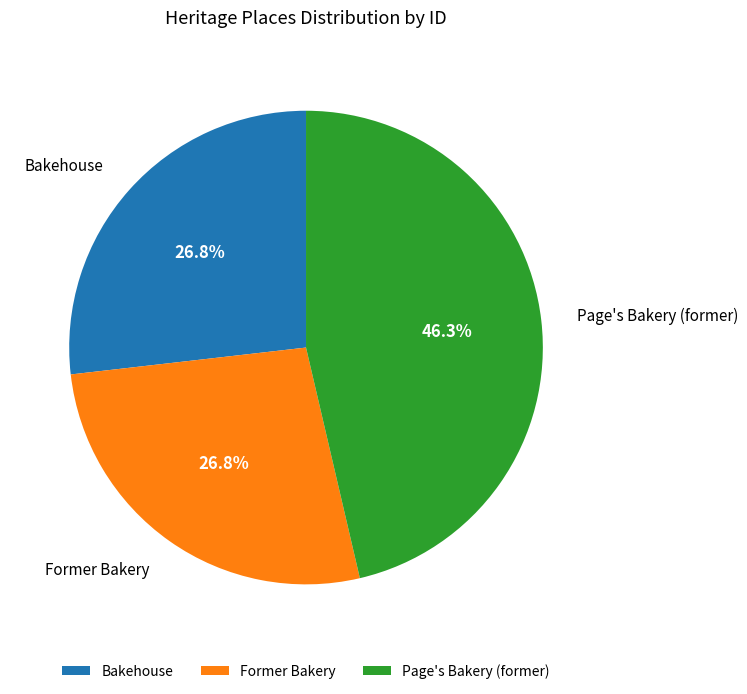

True or false: Former Bakery accounts for 34% of the total.

False